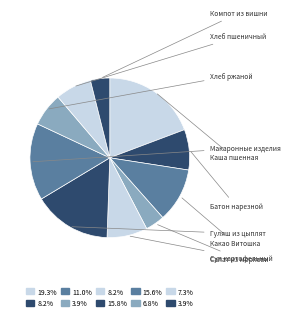

Which slice is the largest?

Каша пшенная